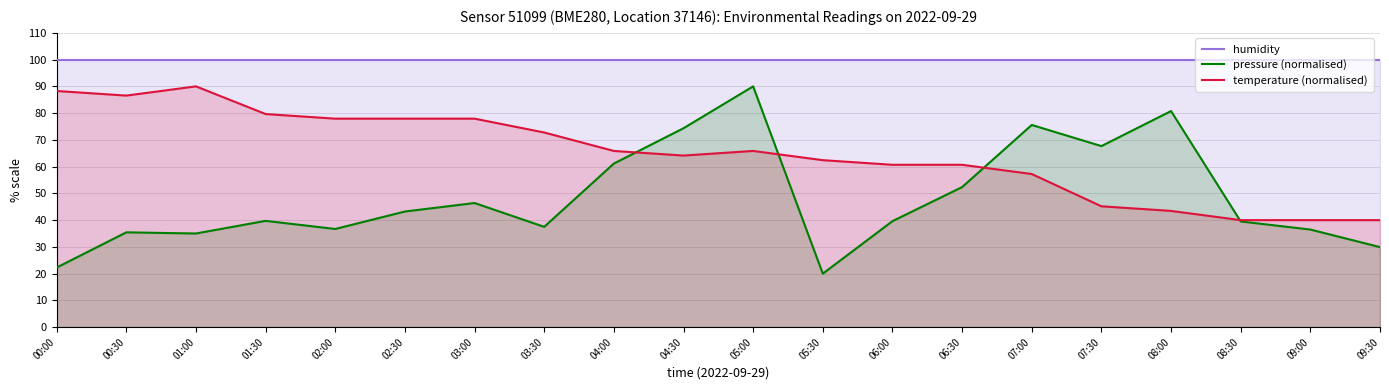

What is the value of the temperature (normalised) point at the 15th from the left?

57.2